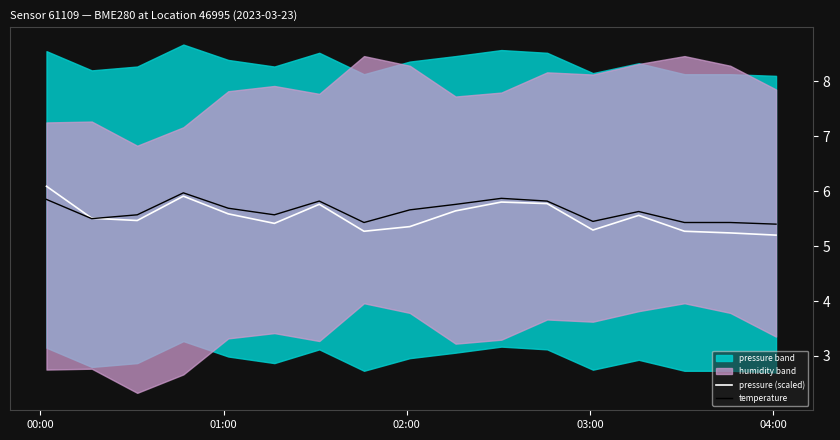

Does the chart display data point markers on the line(s)?

No